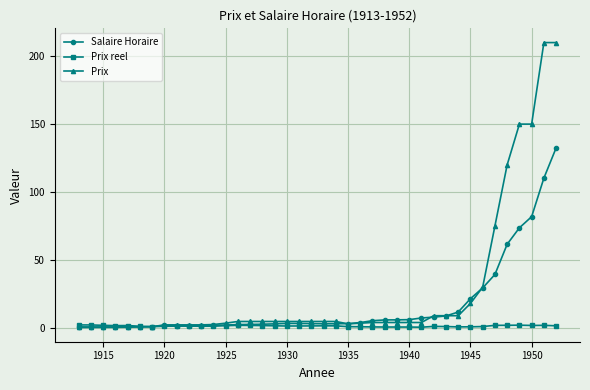

Which series has the largest total across all categories?

Prix